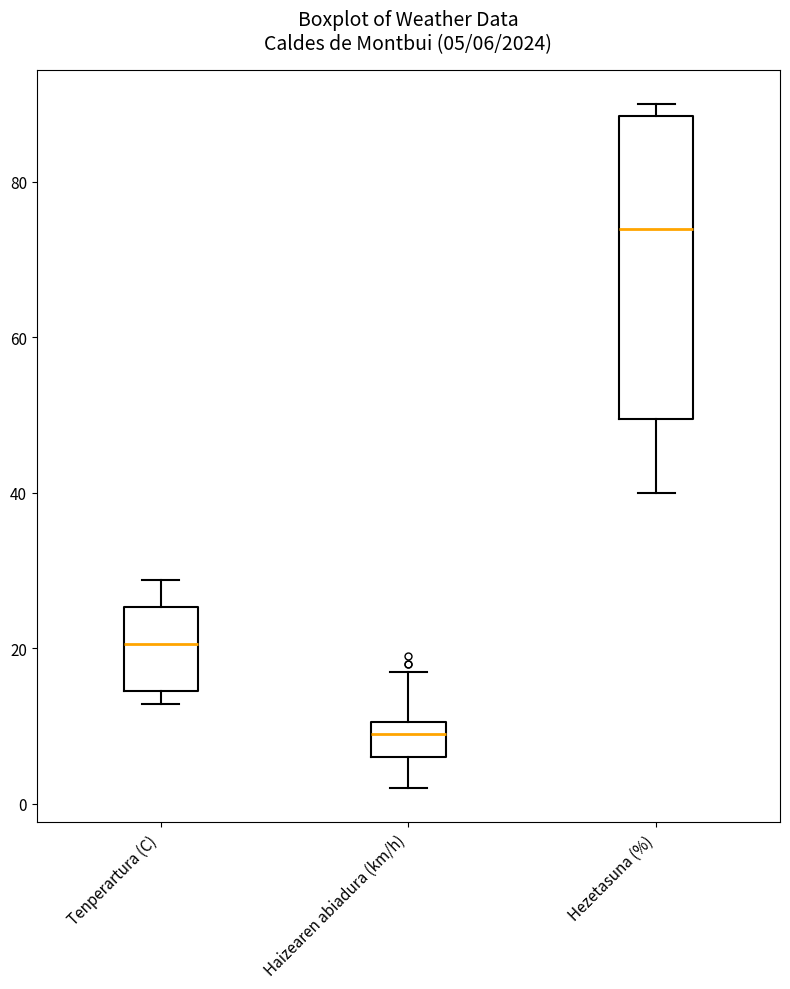

Comparing the boxes themselves (not the whiskers), which one is the tallest?

Hezetasuna (%)